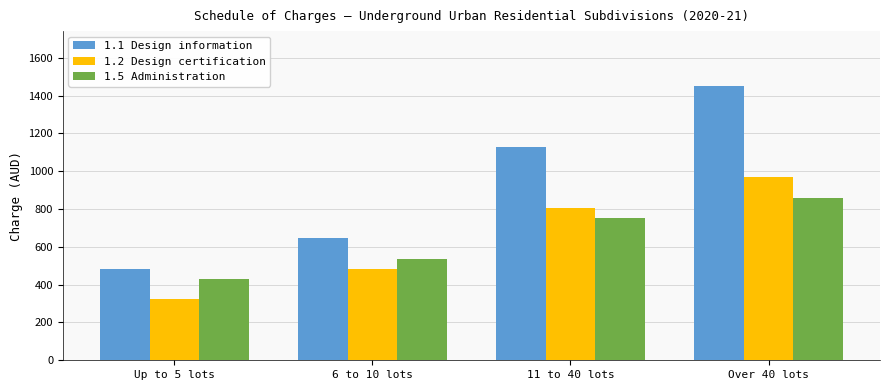

What is the maximum value for 1.2 Design certification?

967.5